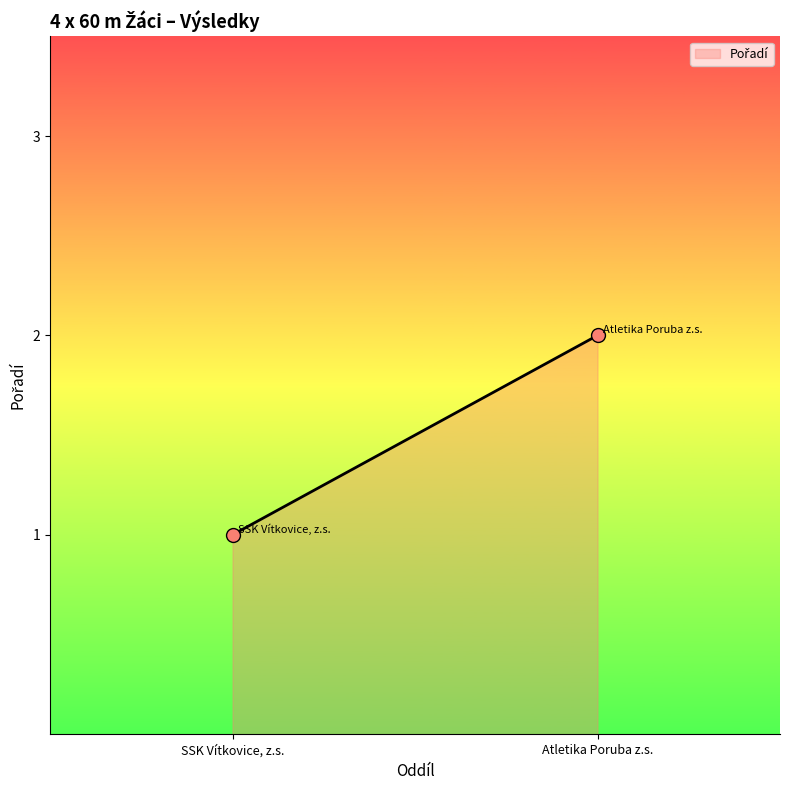

What is the difference between the values at Atletika Poruba z.s. and SSK Vítkovice, z.s.?

1